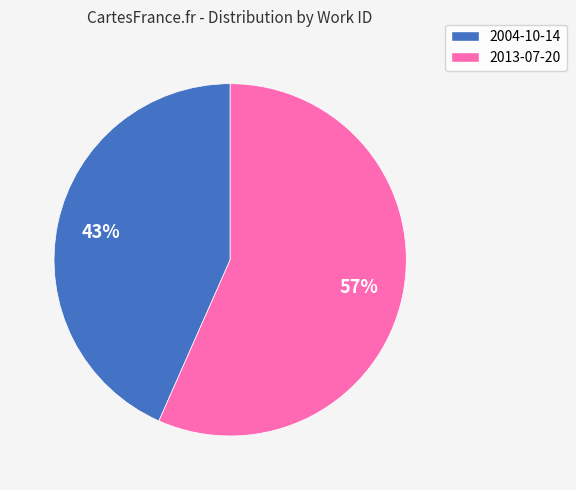

Is it true that 2004-10-14 is 43% of the pie?

True